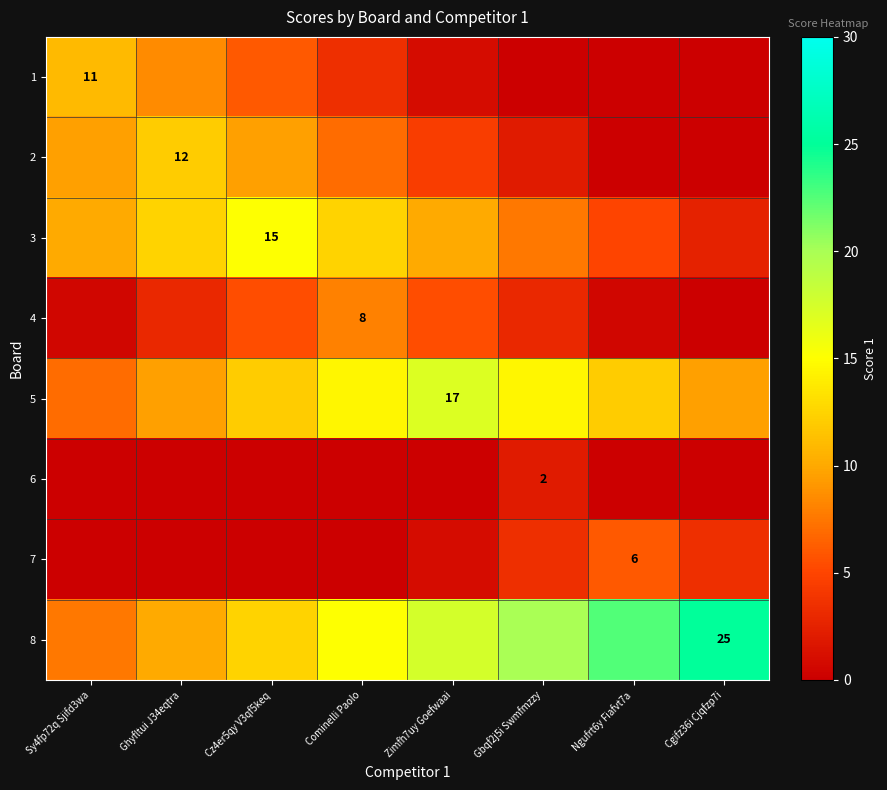

True or false: 7 has a value of 1.8 at Ngufrt6y Fiafvt7a.

False